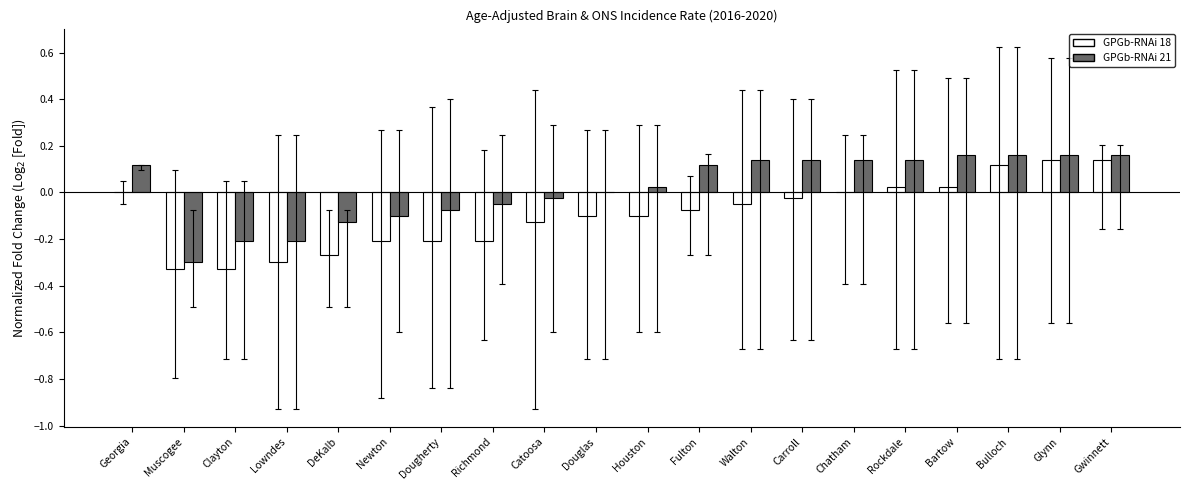

Is it true that GPGb-RNAi 21 equals -0.0 at Richmond?

True